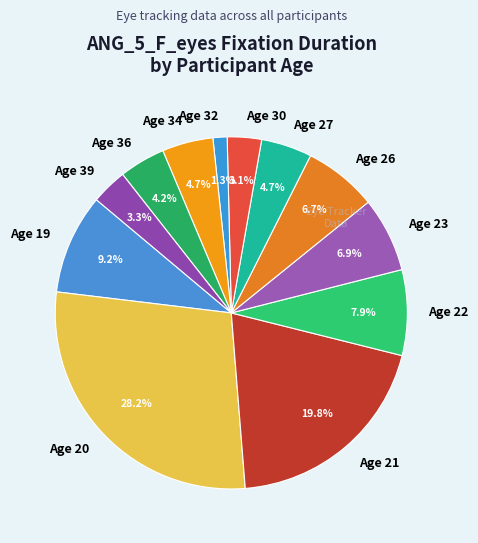

Approximately how many times larger is the value at Age 19 compared to Age 34?

2.0